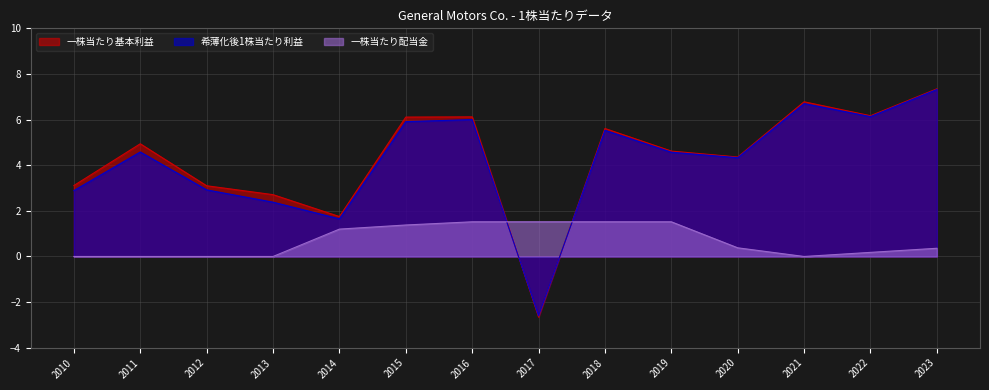

Is it true that 一株当たり配当金 equals 1.1 at 2017?

False